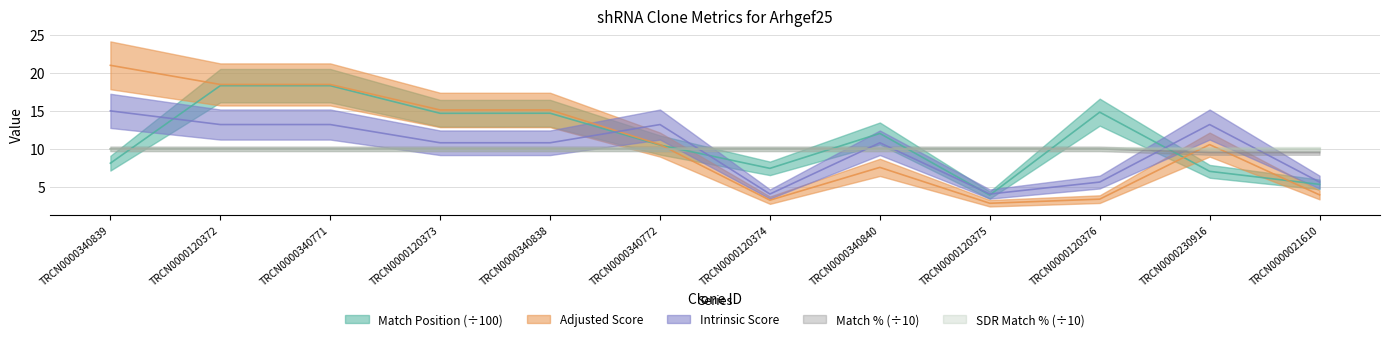

What is the label of the 6th point from the left?

TRCN0000340772